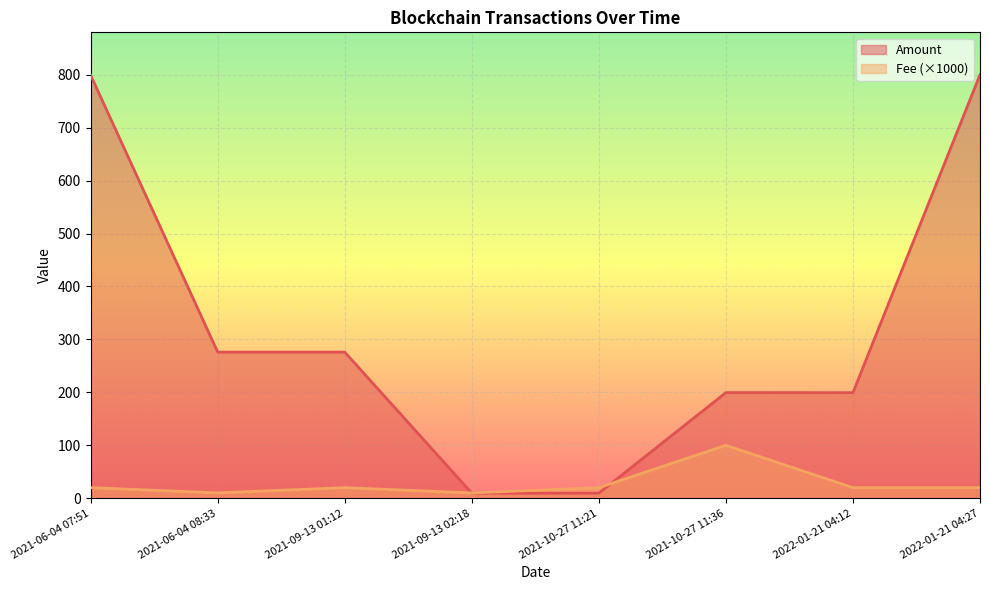

List the series in order of their peak value, lowest first.

Fee (×1000), Amount